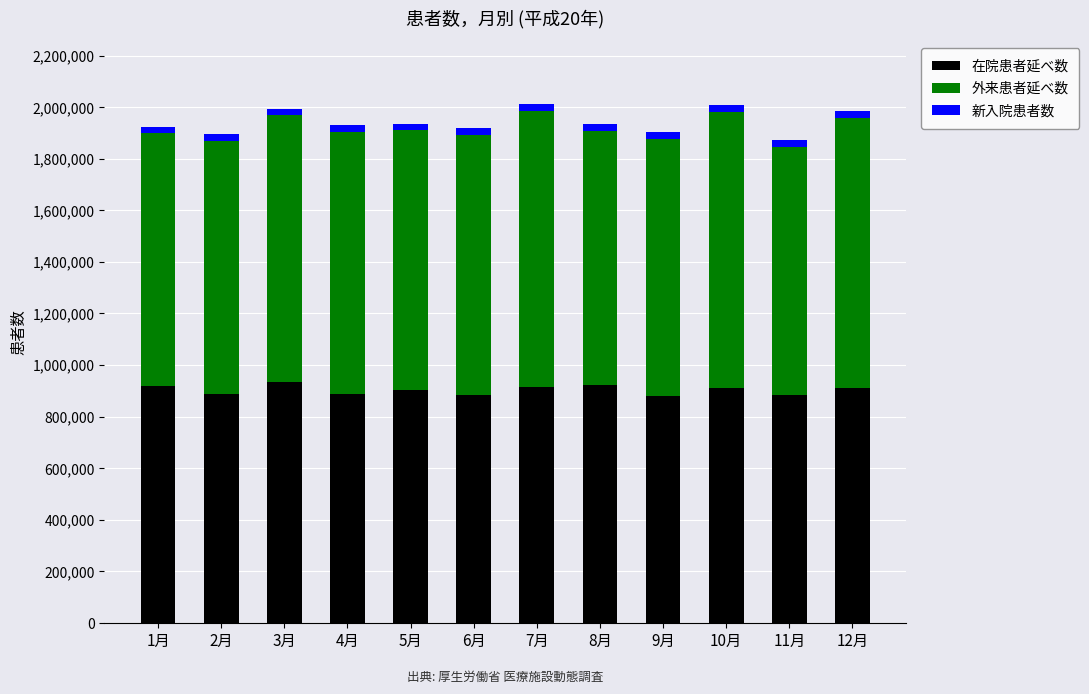

True or false: 在院患者延べ数 has a value of 911265 at 12月.

True